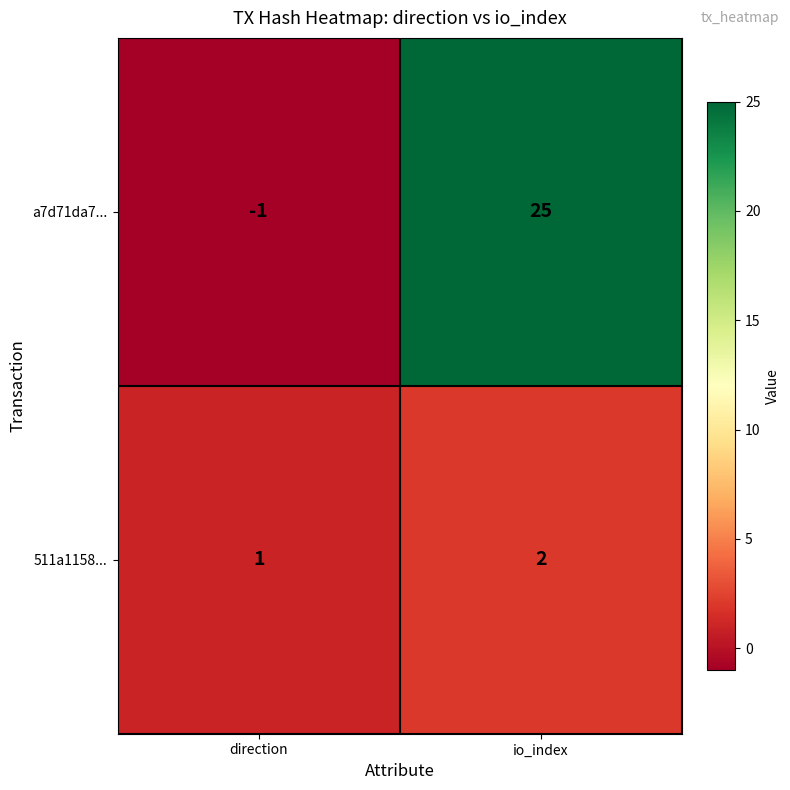

Rank the series at io_index from highest to lowest value.

a7d71da7..., 511a1158...